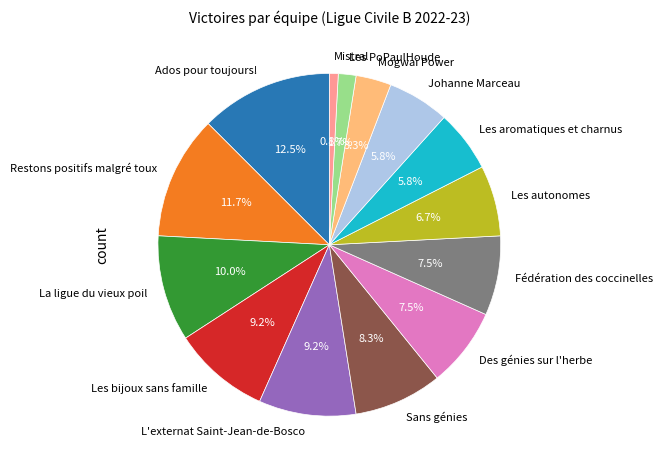

What is the largest slice in the pie chart?

Ados pour toujours!